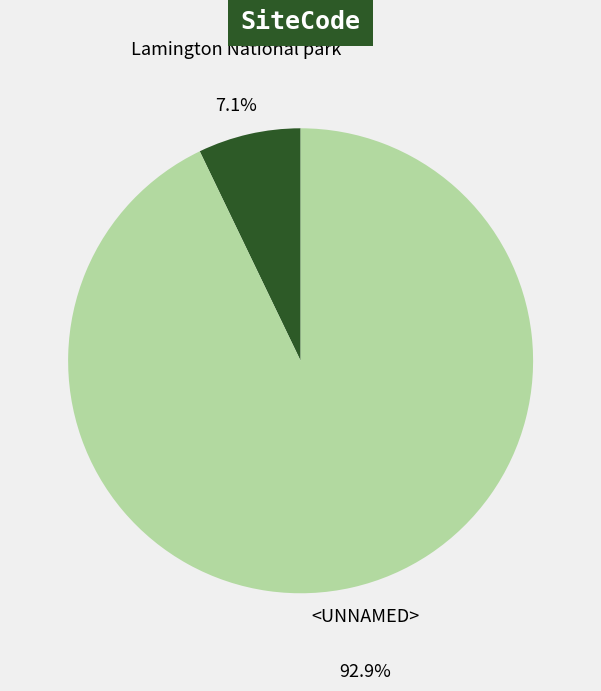

How much of the chart is everything except Lamington National park?

92.9%